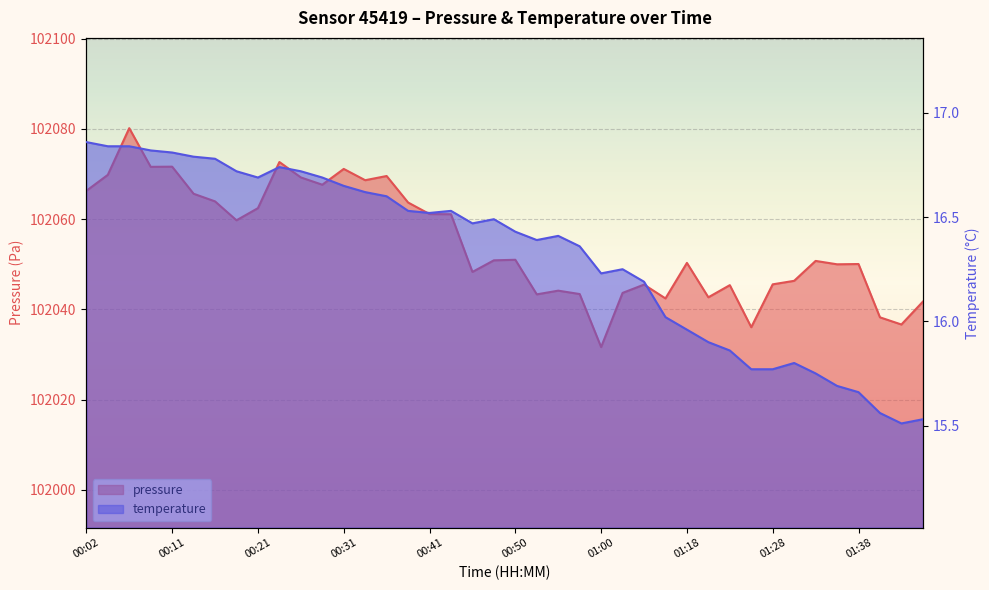

At which category does temperature reach its first local valley?

00:21